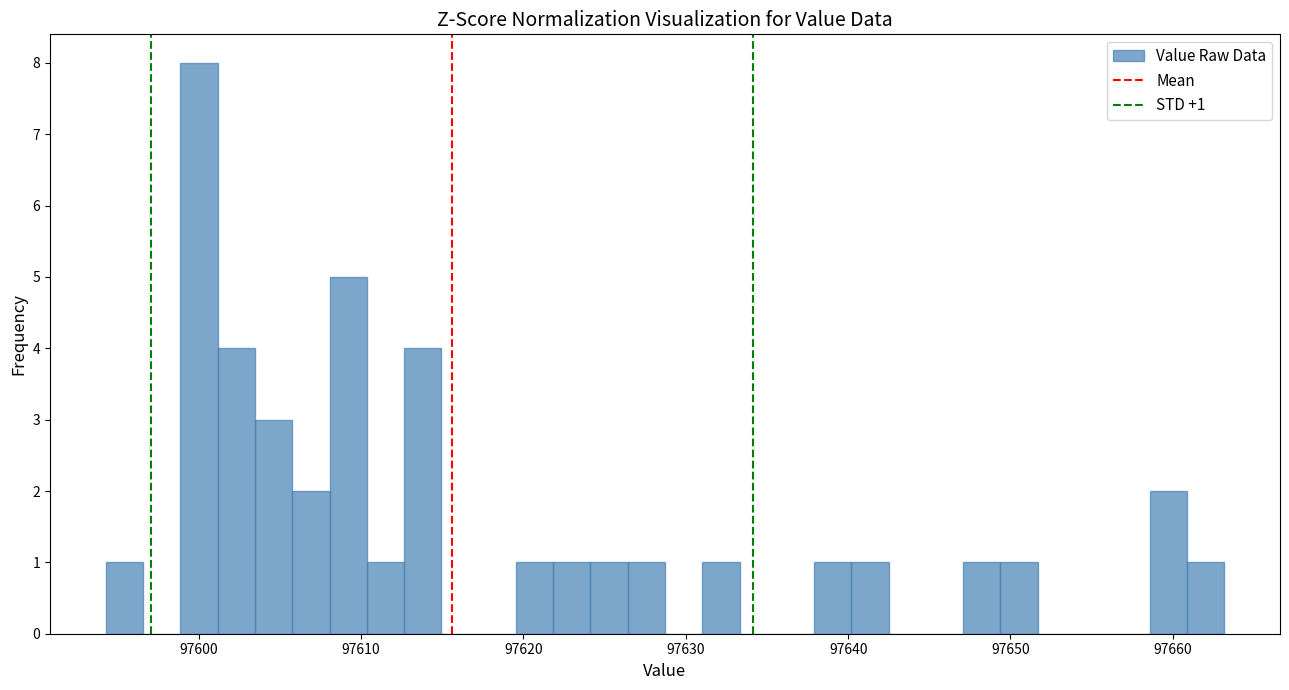

Read against the x-axis, roughly where is the centre of the tallest bar?

97600